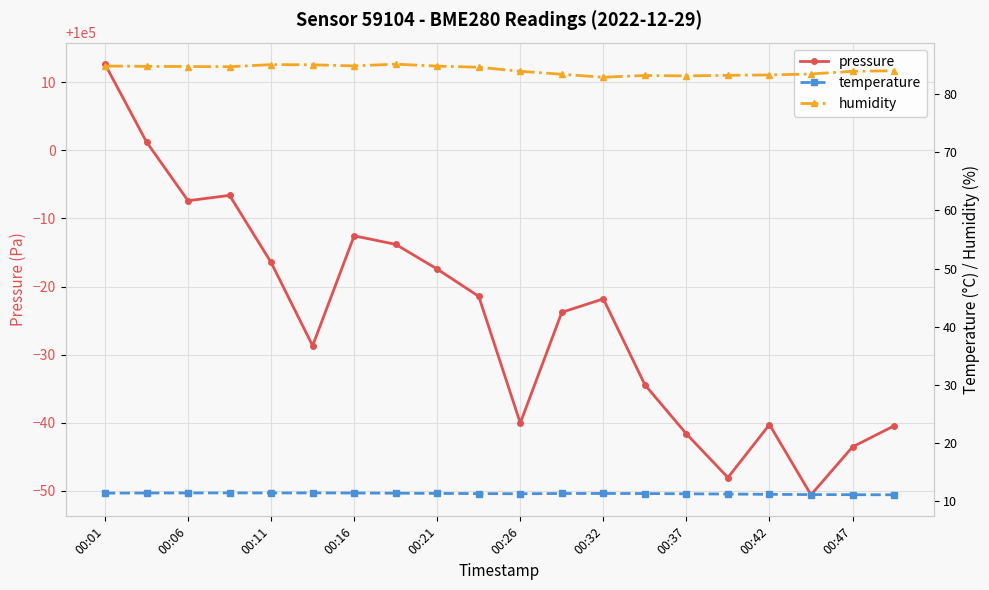

Which series has the largest range (max minus min)?

pressure